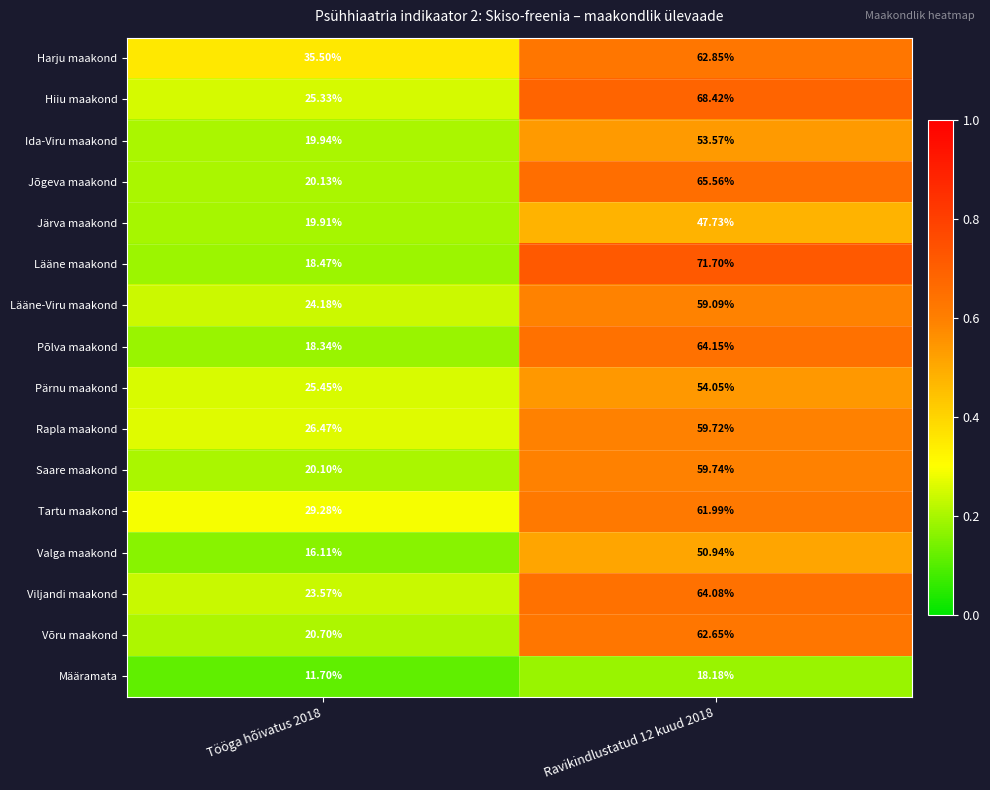

What is the smallest value displayed?

11.7